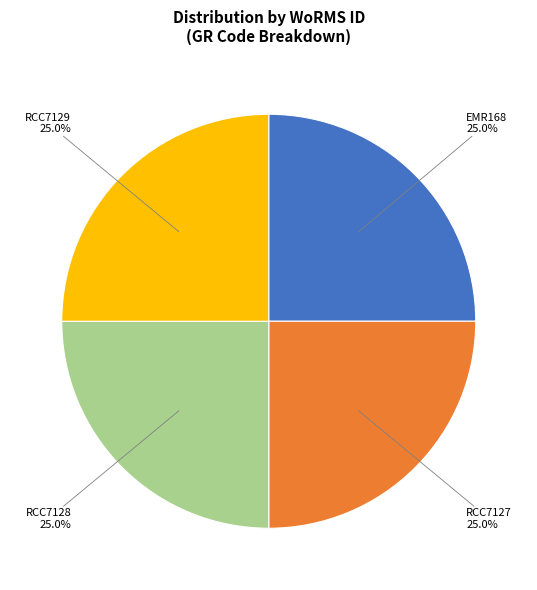

Does any single category account for the majority?

No